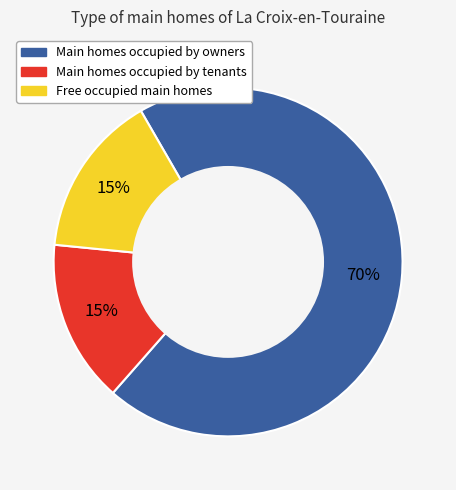

Is there any slice that represents more than half of the pie?

Yes